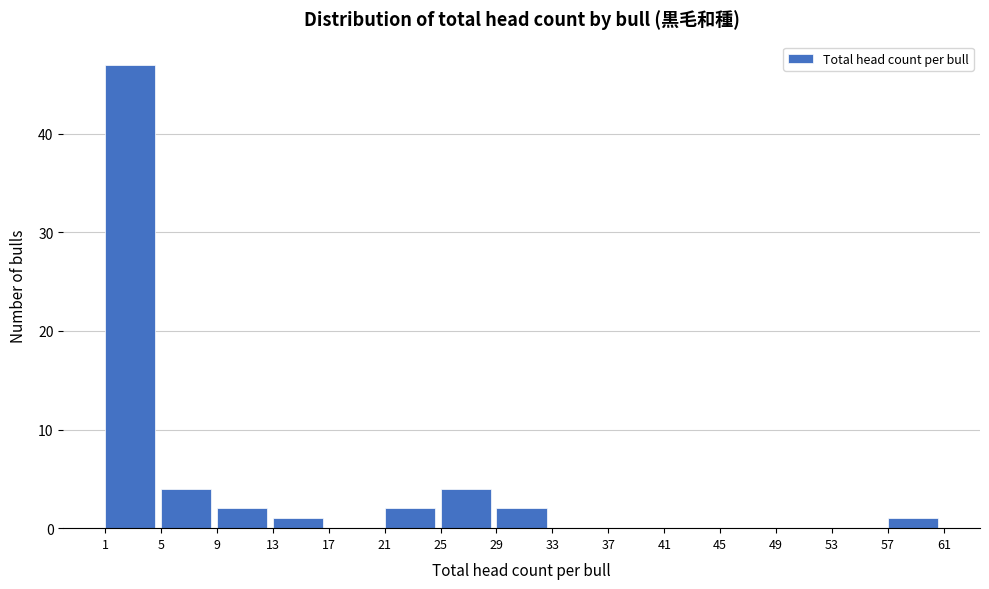

What is the height of the bar covering 21 to 25 on the x-axis? The values are not printed on the chart, so give them approximately, as read against the axis.

2